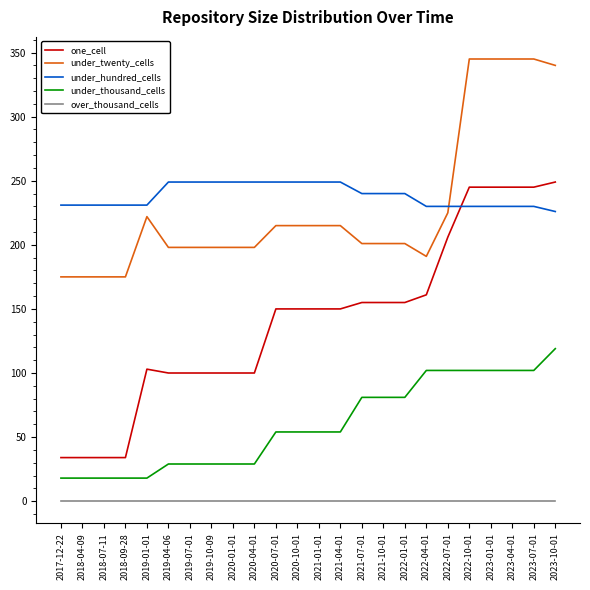

What is the approximate value of one_cell at 2018-07-11?

34